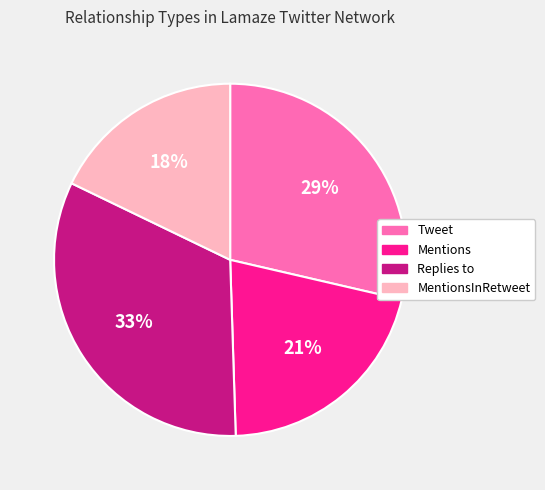

Is there any slice that represents more than half of the pie?

No